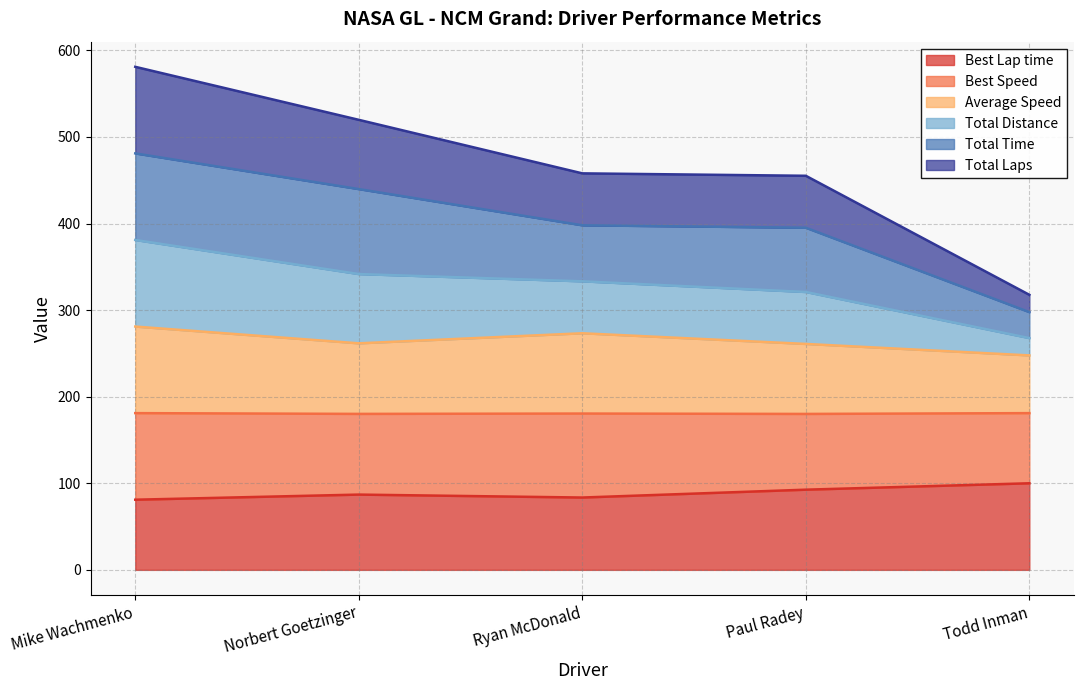

True or false: Average Speed has more than 1 points higher than both neighbors.

False